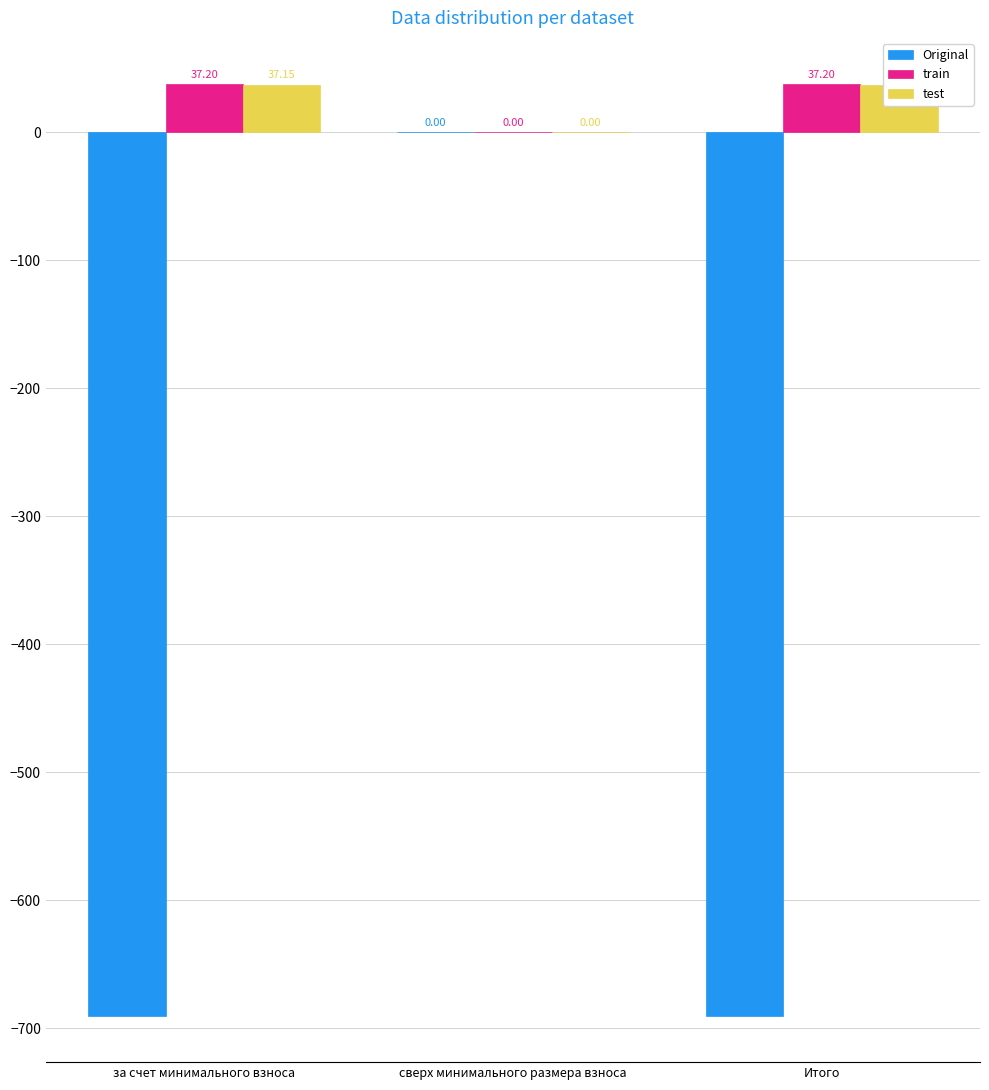

Which series has the widest spread of values?

Original